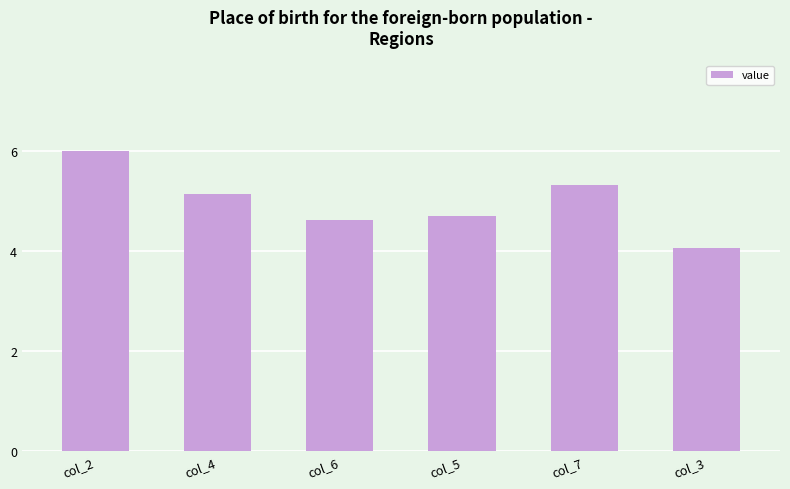

List the labels in order of value, largest first.

col_2, col_7, col_4, col_5, col_6, col_3